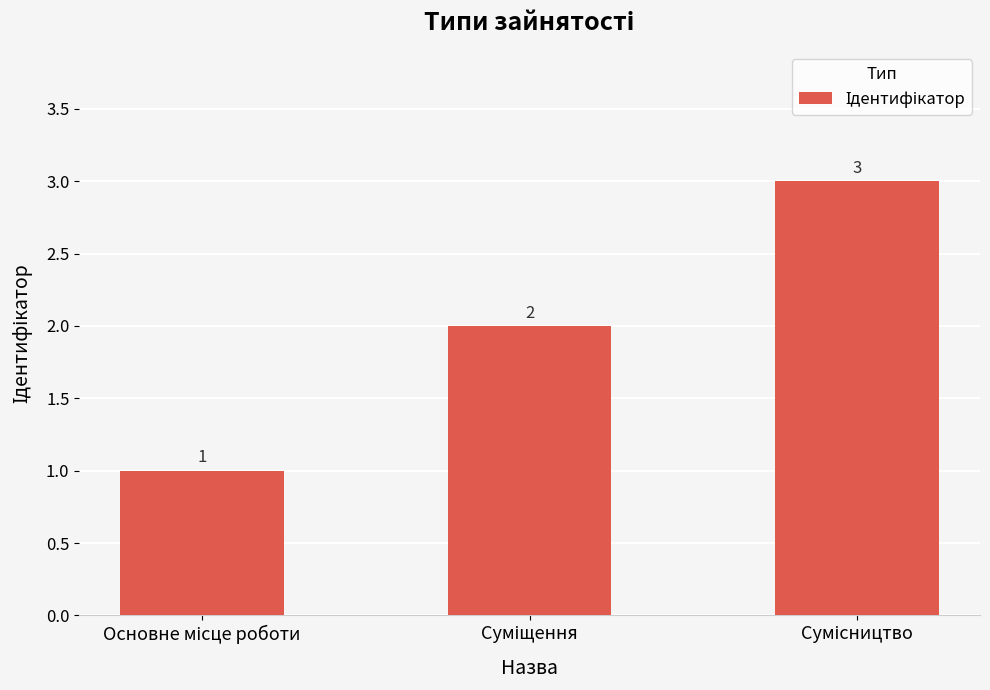

How many categories are shown in the chart?

3